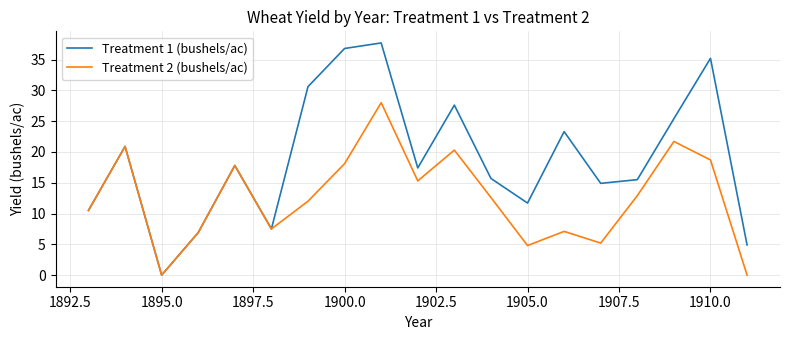

What is the greatest value displayed?

37.7